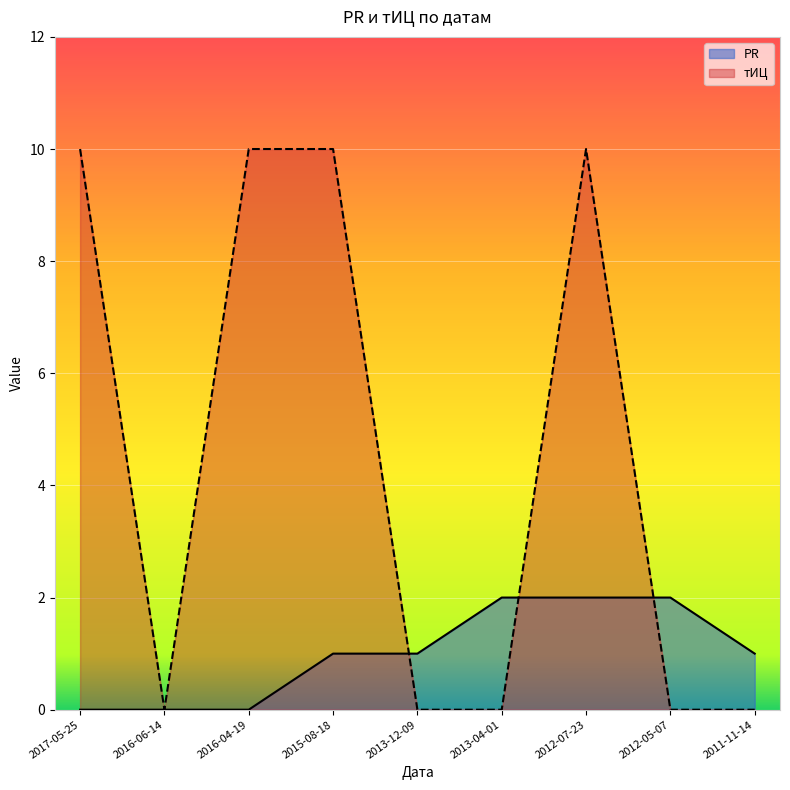

What is the label of the 5th point from the left?

2013-12-09